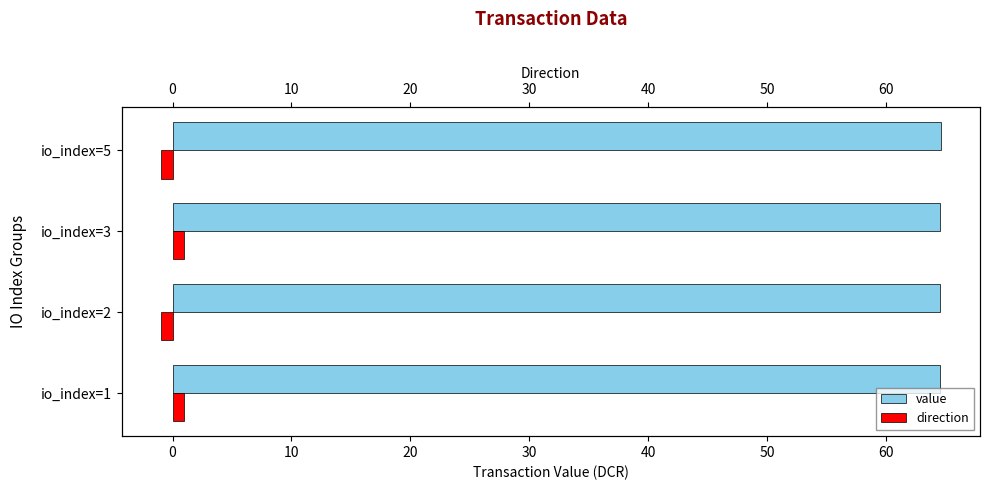

What is the smallest value displayed?

-1.0